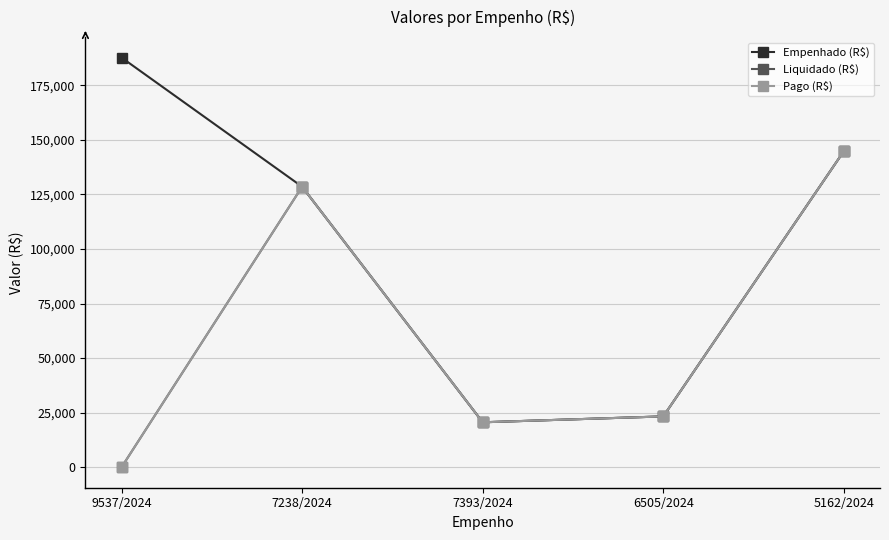

Is this an area chart (filled region under the line)?

No